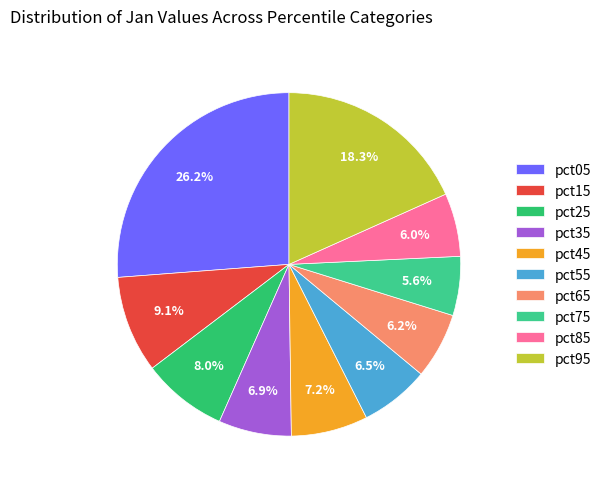

Does any single category account for the majority?

No